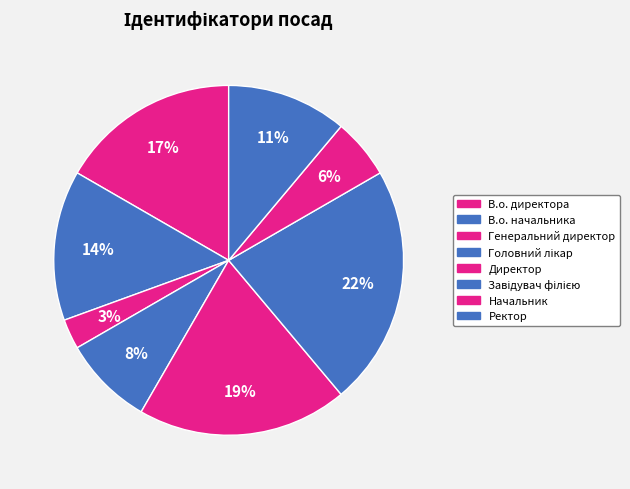

The Начальник slice represents 6% of the pie. True or false?

True